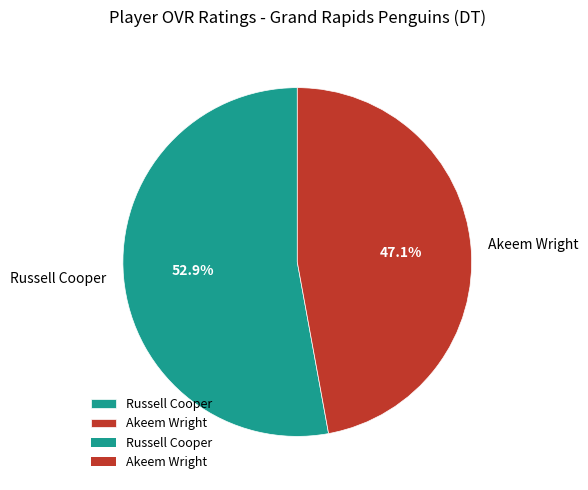

Which has a higher value, Akeem Wright or Russell Cooper?

Russell Cooper